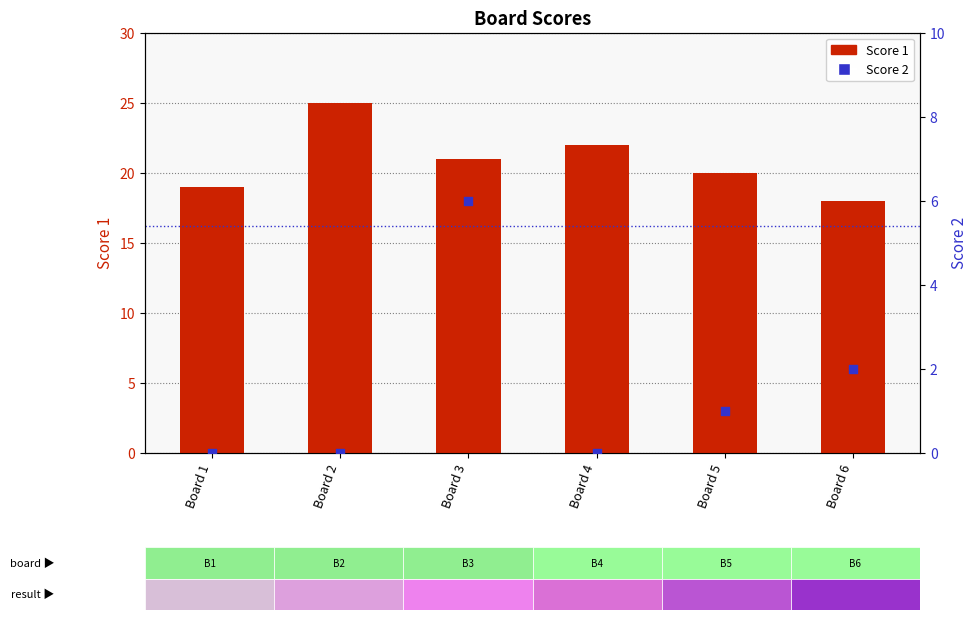

What are all the series names shown in the legend?

Score 1, Score 2